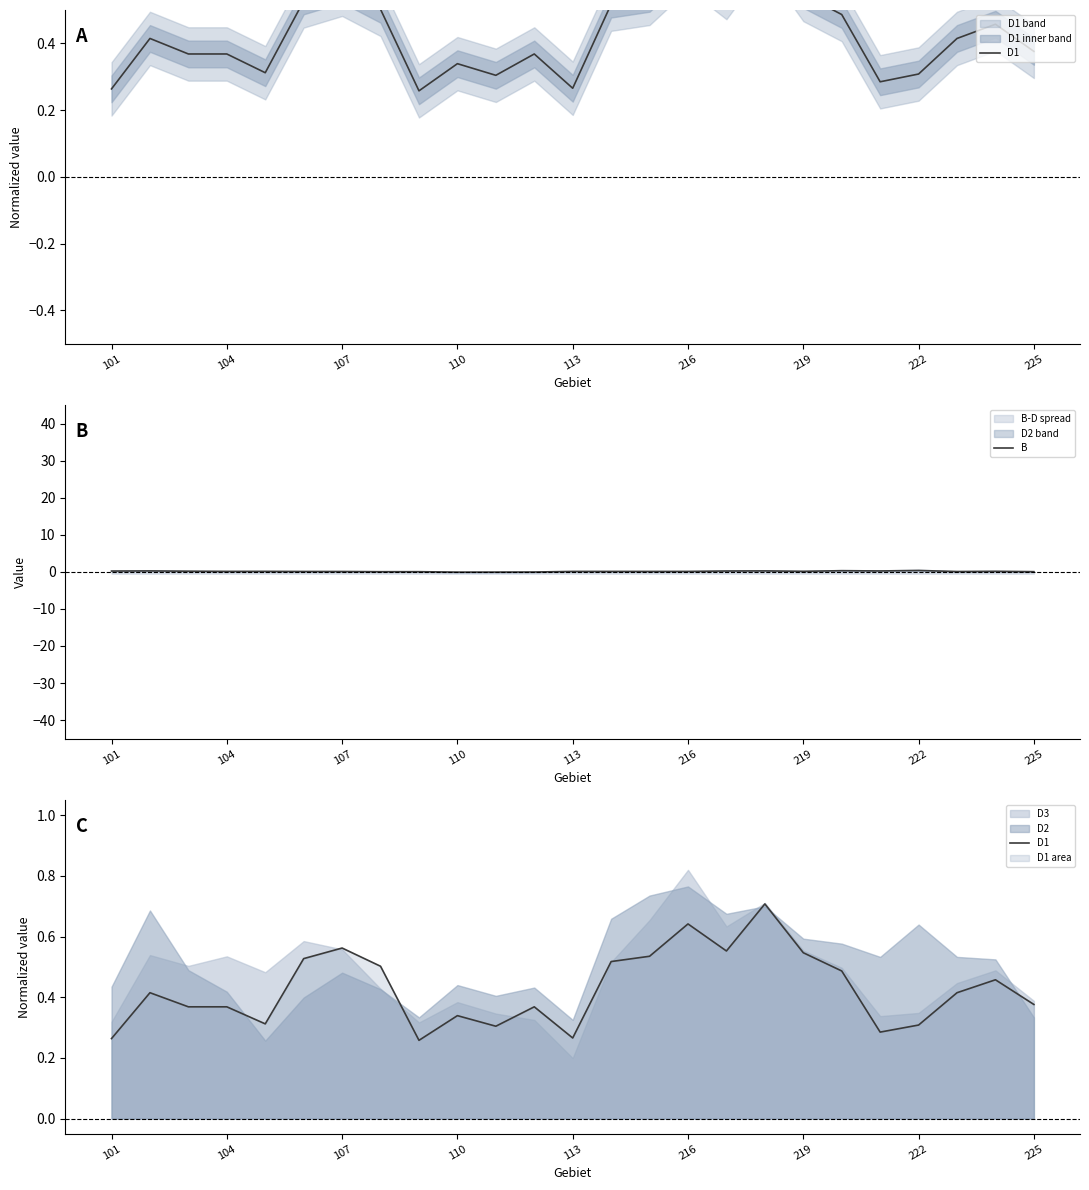

The B series shows 0.4 at 222. True or false?

True